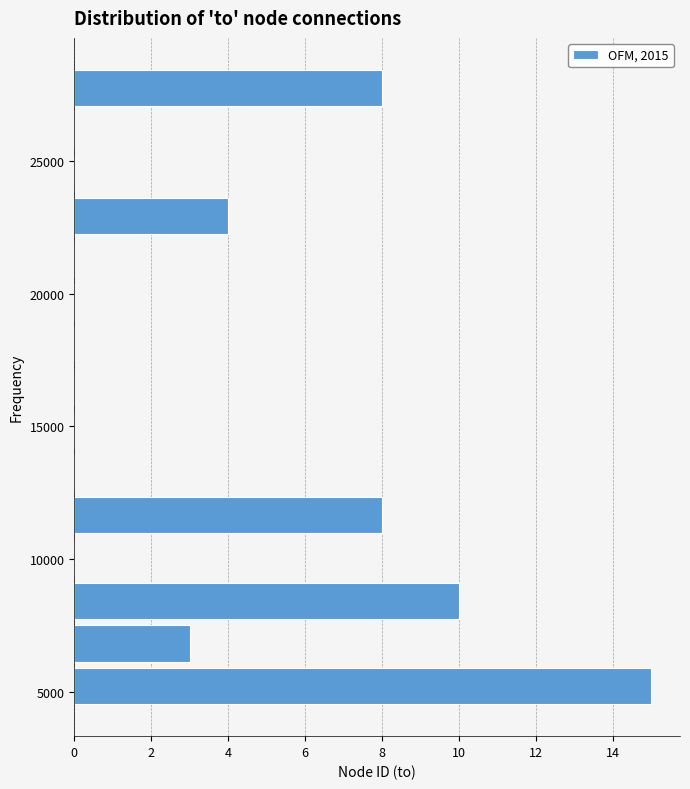

Read against the y-axis, roughly where is the centre of the longest bar?

5000